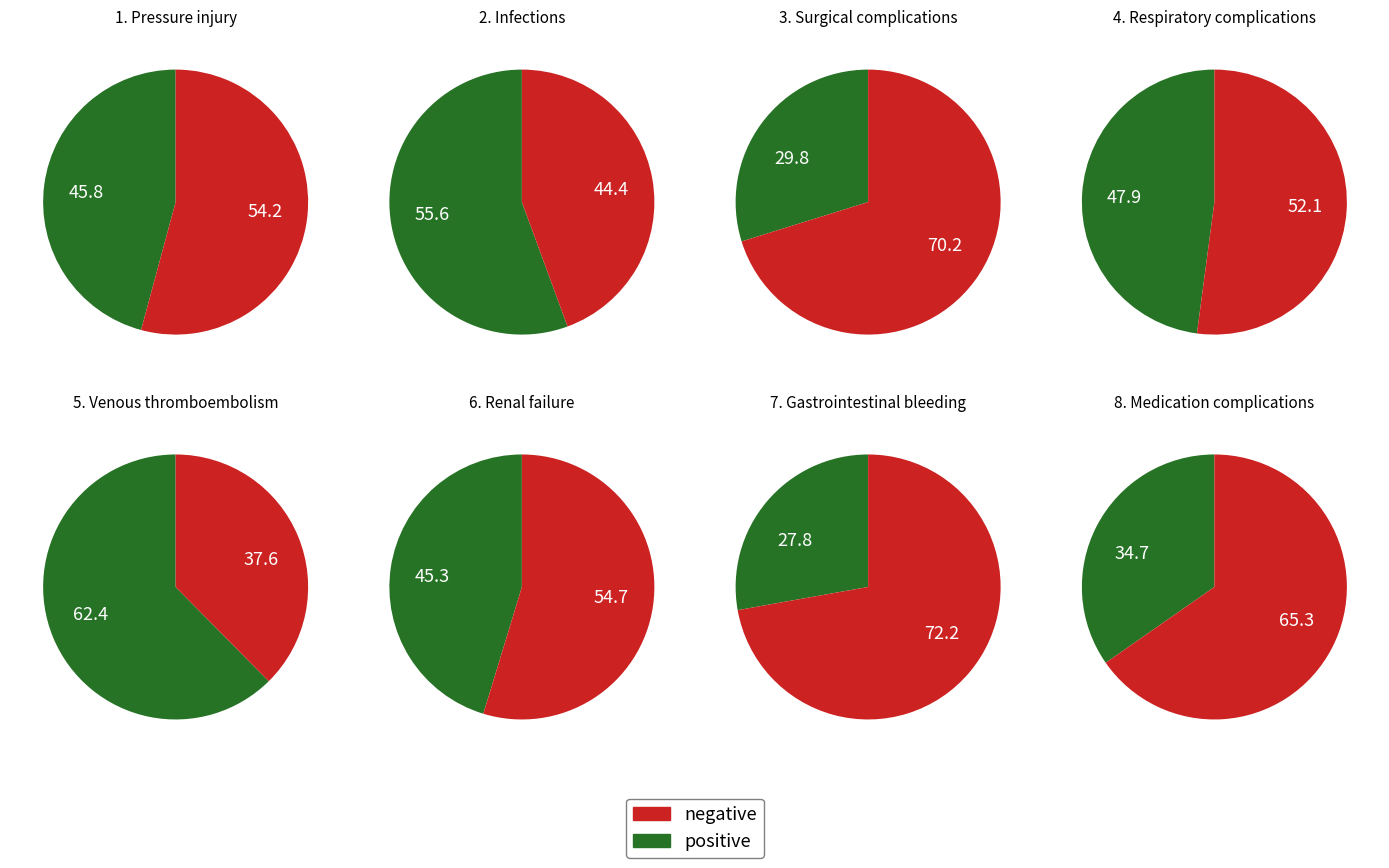

Between 9 and 6, which is larger?

9